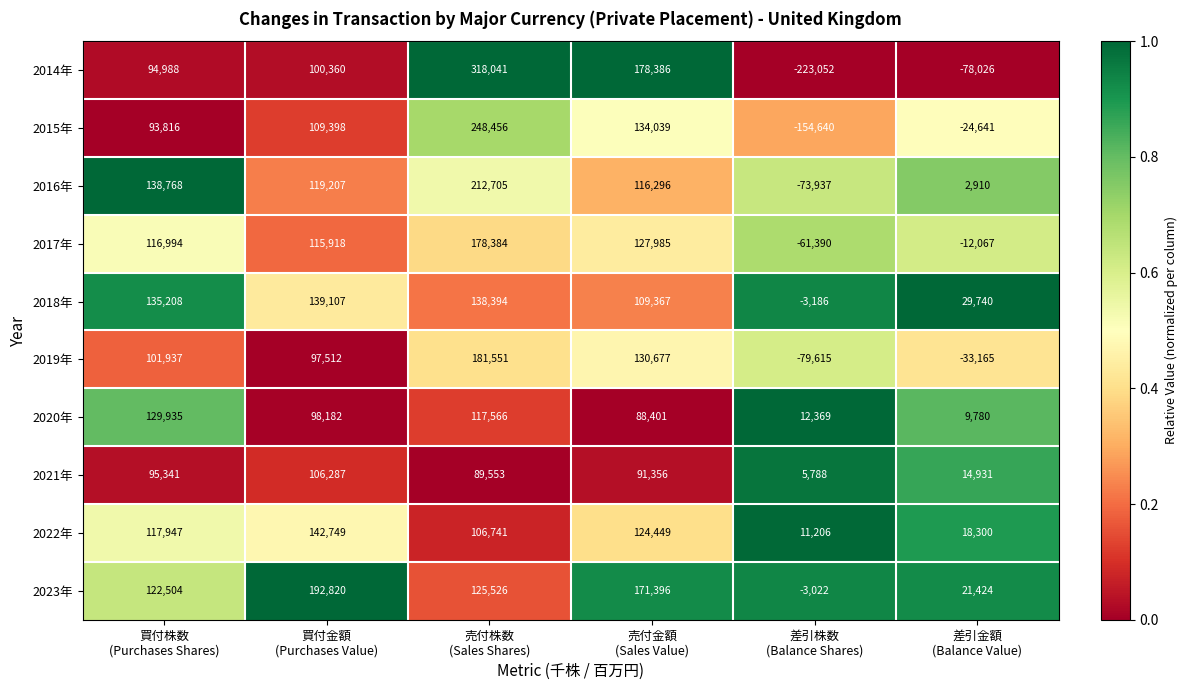

What is the maximum value shown in the chart?

318041